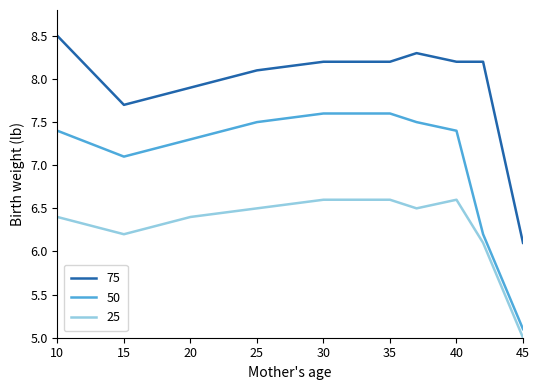

True or false: 50 and 25 cross at least once.

False